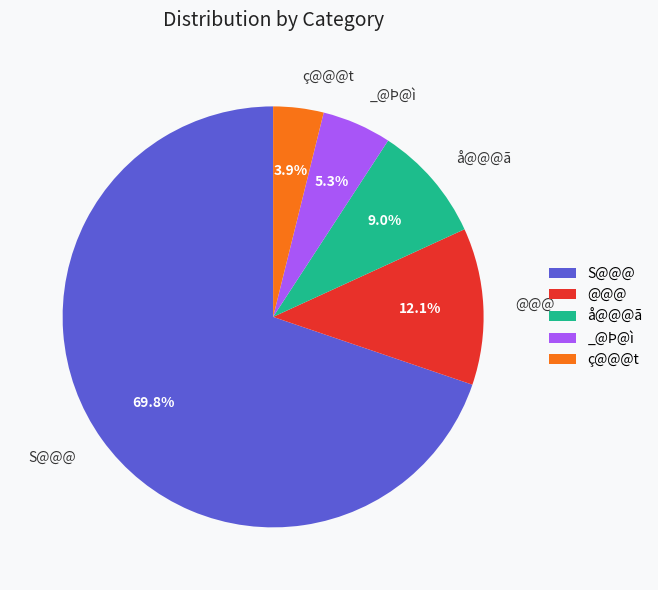

Does any single category account for the majority?

Yes